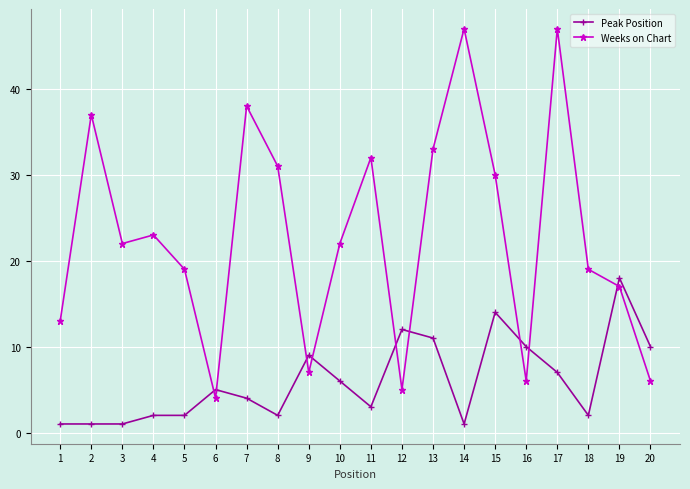

Which series has the widest spread of values?

Weeks on Chart